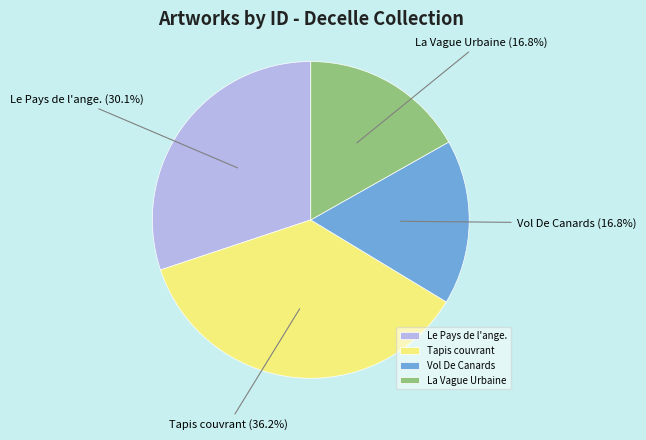

Approximately how many times larger is the value at Vol De Canards compared to Le Pays de l'ange.?

0.6